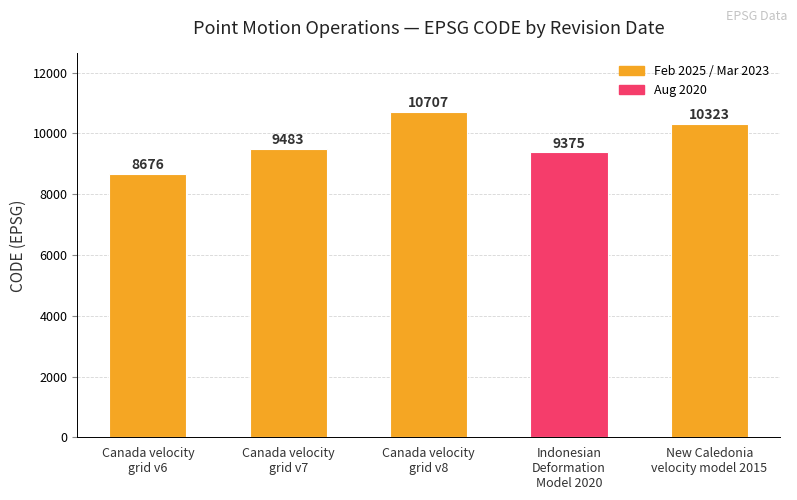

Reading right to left, extract all data points from this chart.

10323	9375	10707	9483	8676